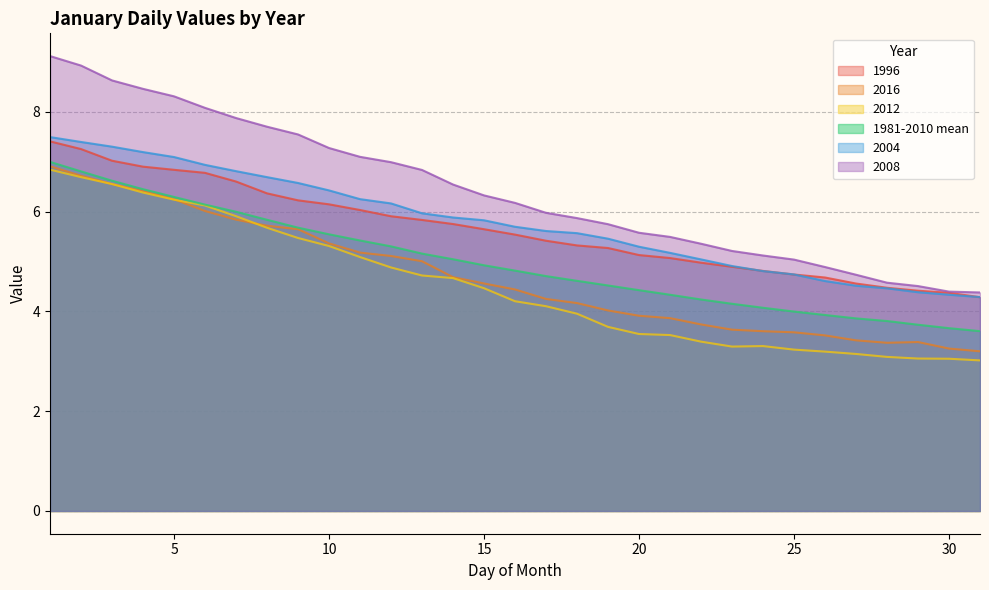

How many values in the 2016 series exceed 4?

19